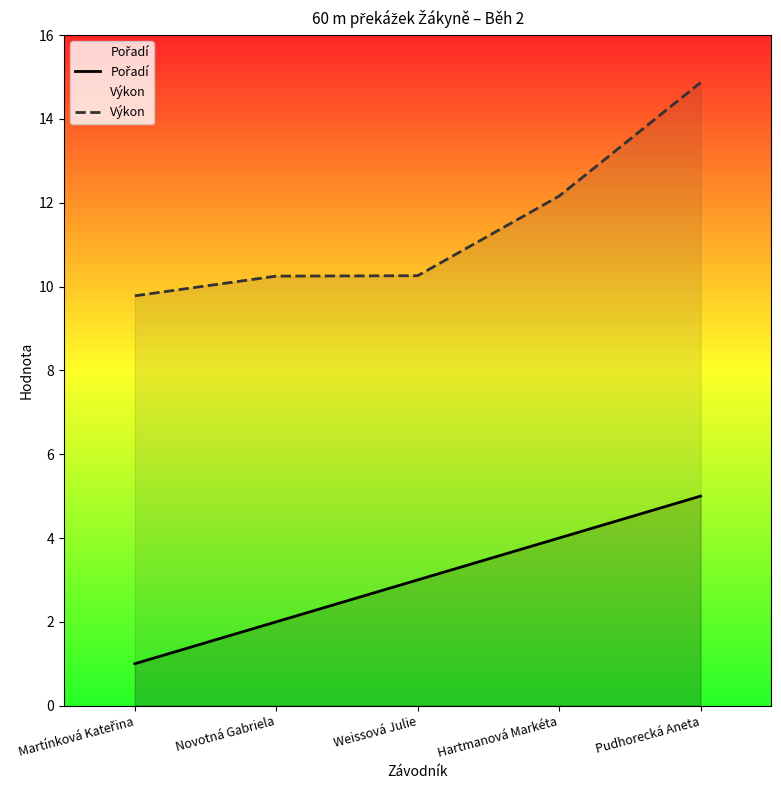

At which label is Pořadí closest to 3?

Weissová Julie